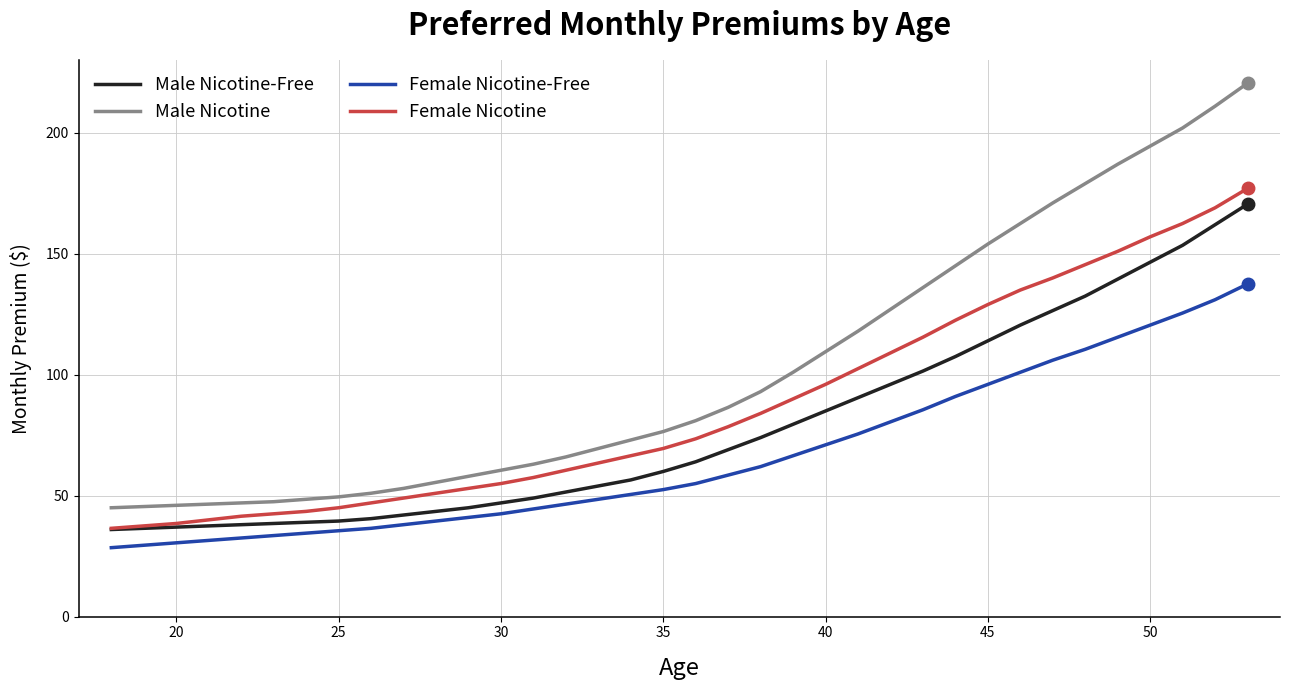

True or false: Female Nicotine and Male Nicotine intersect in this chart.

False